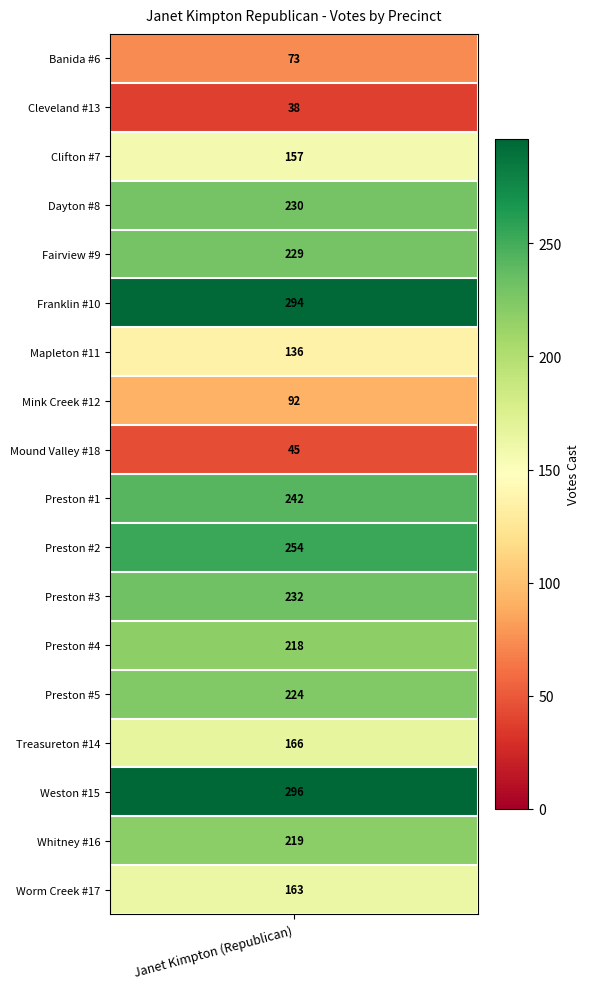

At which category does the chart reach its peak across all series?

15